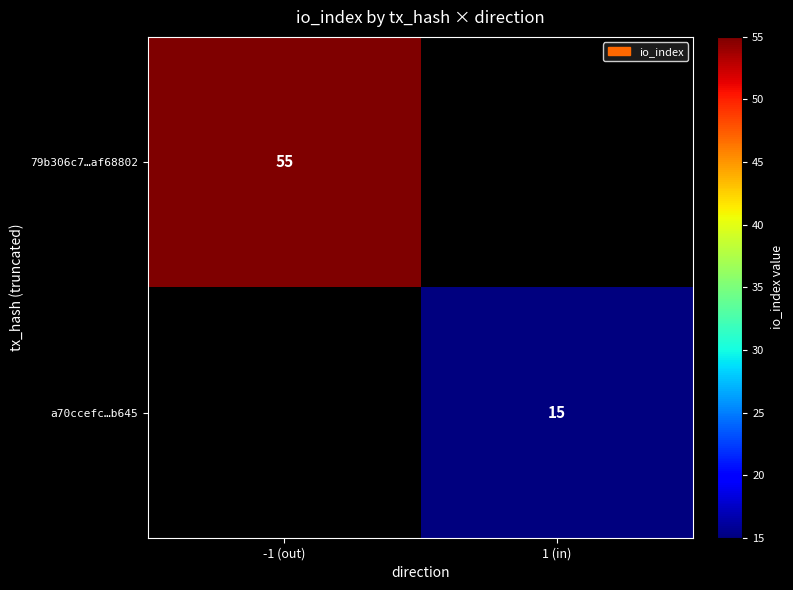

Is the value of 79b306c7…af68802 at -1 (out) greater than the value of a70ccefc…b645 at 1 (in)?

Yes